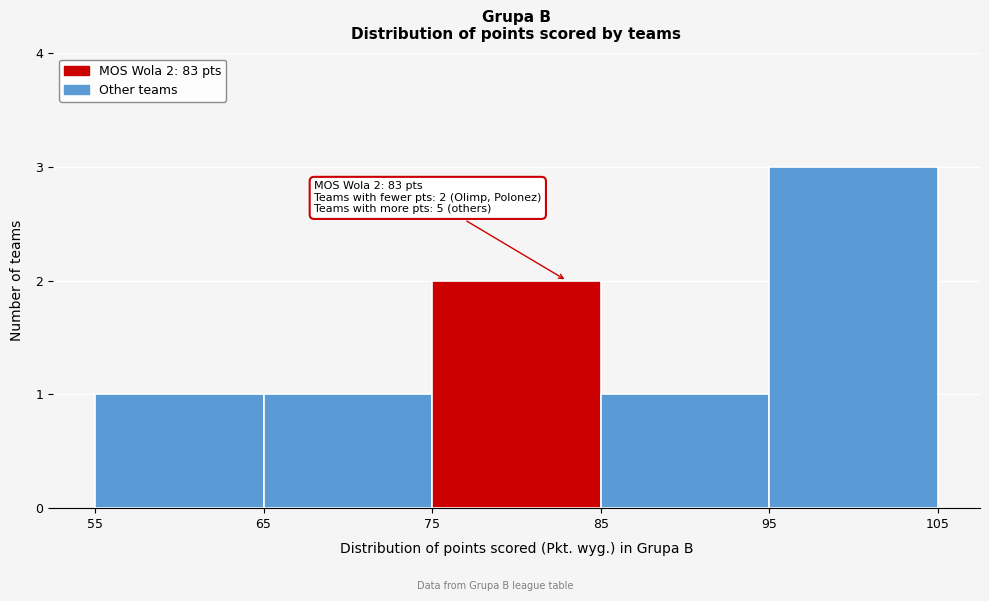

Over which range of the x-axis is the bar tallest?

95 to 105